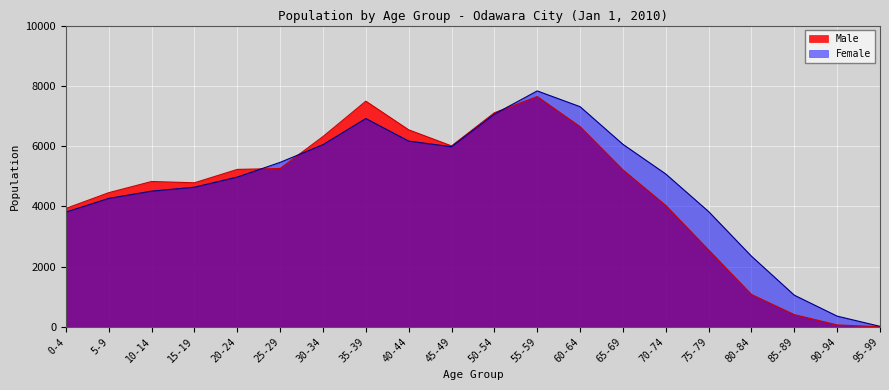

The Female series shows 1052 at 85-89. True or false?

True